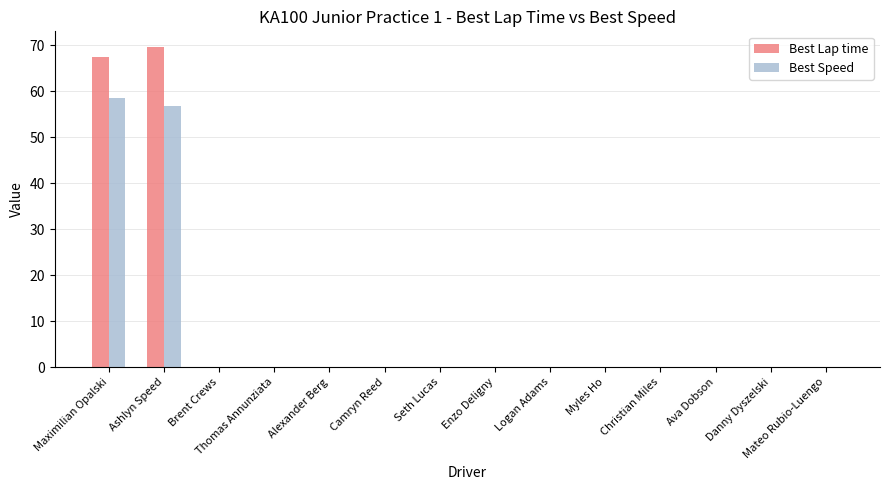

Reading left to right, list all the values displayed in this chart.

Best Lap time: Maximilian Opalski=67.5	Ashlyn Speed=69.6	Brent Crews=0.0	Thomas Annunziata=0.0	Alexander Berg=0.0	Camryn Reed=0.0	Seth Lucas=0.0	Enzo Deligny=0.0	Logan Adams=0.0	Myles Ho=0.0	Christian Miles=0.0	Ava Dobson=0.0	Danny Dyszelski=0.0	Mateo Rubio-Luengo=0.0
Best Speed: Maximilian Opalski=58.6	Ashlyn Speed=56.9	Brent Crews=0.0	Thomas Annunziata=0.0	Alexander Berg=0.0	Camryn Reed=0.0	Seth Lucas=0.0	Enzo Deligny=0.0	Logan Adams=0.0	Myles Ho=0.0	Christian Miles=0.0	Ava Dobson=0.0	Danny Dyszelski=0.0	Mateo Rubio-Luengo=0.0